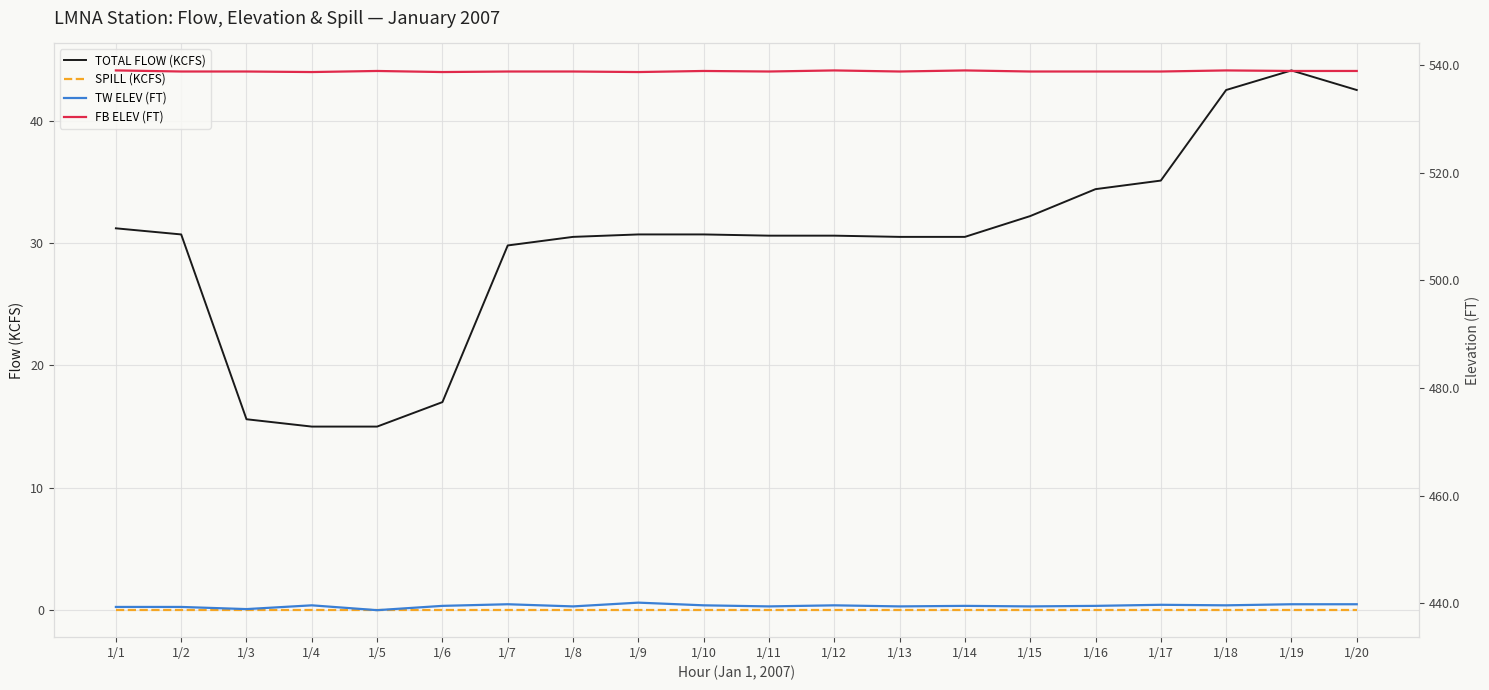

Reading right to left, extract all data points from this chart.

TOTAL FLOW (KCFS): 1/20=42.5	1/19=44.1	1/18=42.5	1/17=35.1	1/16=34.4	1/15=32.2	1/14=30.5	1/13=30.5	1/12=30.6	1/11=30.6	1/10=30.7	1/9=30.7	1/8=30.5	1/7=29.8	1/6=17.0	1/5=15.0	1/4=15.0	1/3=15.6	1/2=30.7	1/1=31.2
SPILL (KCFS): 1/20=0.0	1/19=0.0	1/18=0.0	1/17=0.0	1/16=0.0	1/15=0.0	1/14=0.0	1/13=0.0	1/12=0.0	1/11=0.0	1/10=0.0	1/9=0.0	1/8=0.0	1/7=0.0	1/6=0.0	1/5=0.0	1/4=0.0	1/3=0.0	1/2=0.0	1/1=0.0
TW ELEV (FT): 1/20=439.8	1/19=439.8	1/18=439.6	1/17=439.7	1/16=439.5	1/15=439.4	1/14=439.5	1/13=439.4	1/12=439.6	1/11=439.4	1/10=439.6	1/9=440.1	1/8=439.4	1/7=439.8	1/6=439.5	1/5=438.7	1/4=439.6	1/3=438.9	1/2=439.3	1/1=439.3
FB ELEV (FT): 1/20=538.9	1/19=538.9	1/18=539.0	1/17=538.8	1/16=538.8	1/15=538.8	1/14=539.0	1/13=538.8	1/12=539.0	1/11=538.8	1/10=538.9	1/9=538.7	1/8=538.8	1/7=538.8	1/6=538.7	1/5=538.9	1/4=538.7	1/3=538.8	1/2=538.8	1/1=539.0